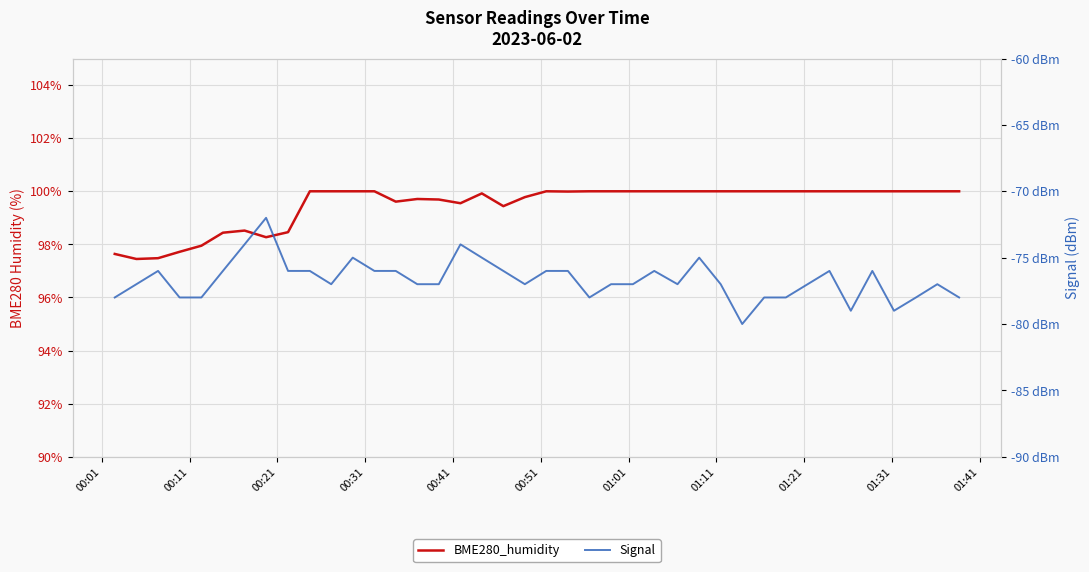

What is the smallest value displayed?

-80.0